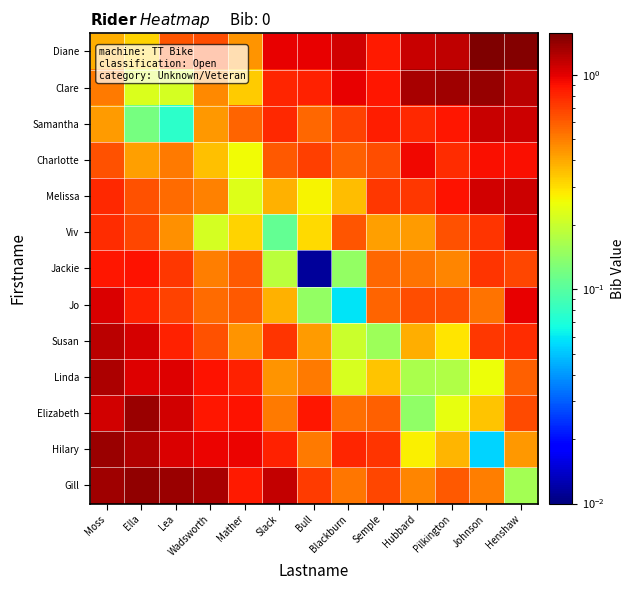

At how many categories does at least one series exceed 1?

10